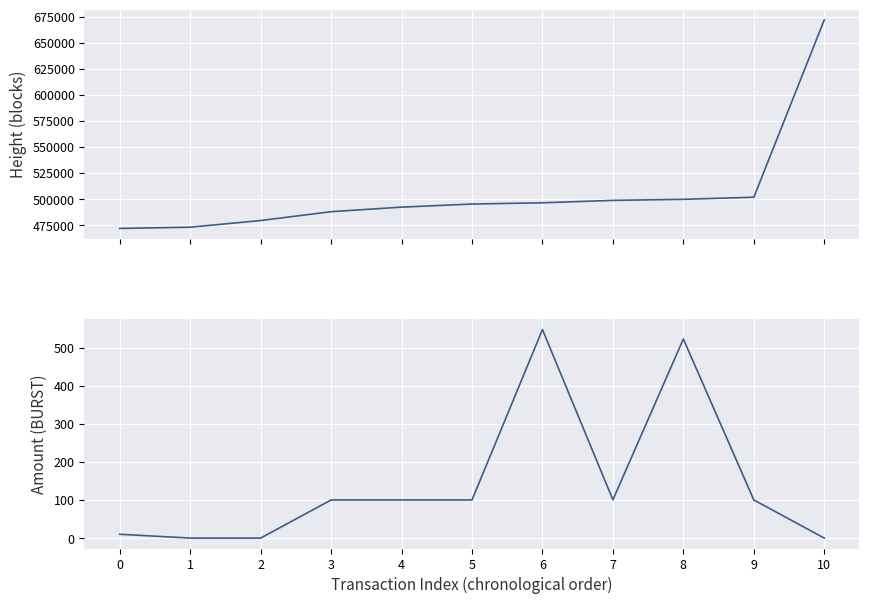

True or false: Amount has more than 1 points higher than both neighbors.

True